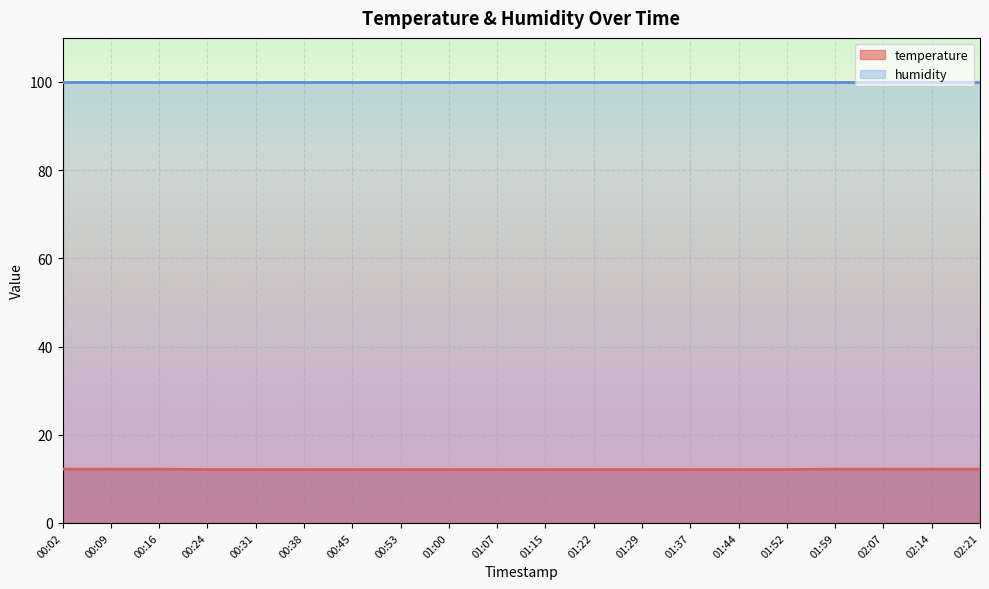

Reading left to right, list all the values displayed in this chart.

00:02=12.2	00:09=12.2	00:16=12.2	00:24=12.1	00:31=12.1	00:38=12.1	00:45=12.1	00:53=12.1	01:00=12.1	01:07=12.1	01:15=12.1	01:22=12.1	01:29=12.1	01:37=12.1	01:44=12.1	01:52=12.1	01:59=12.2	02:07=12.2	02:14=12.2	02:21=12.2